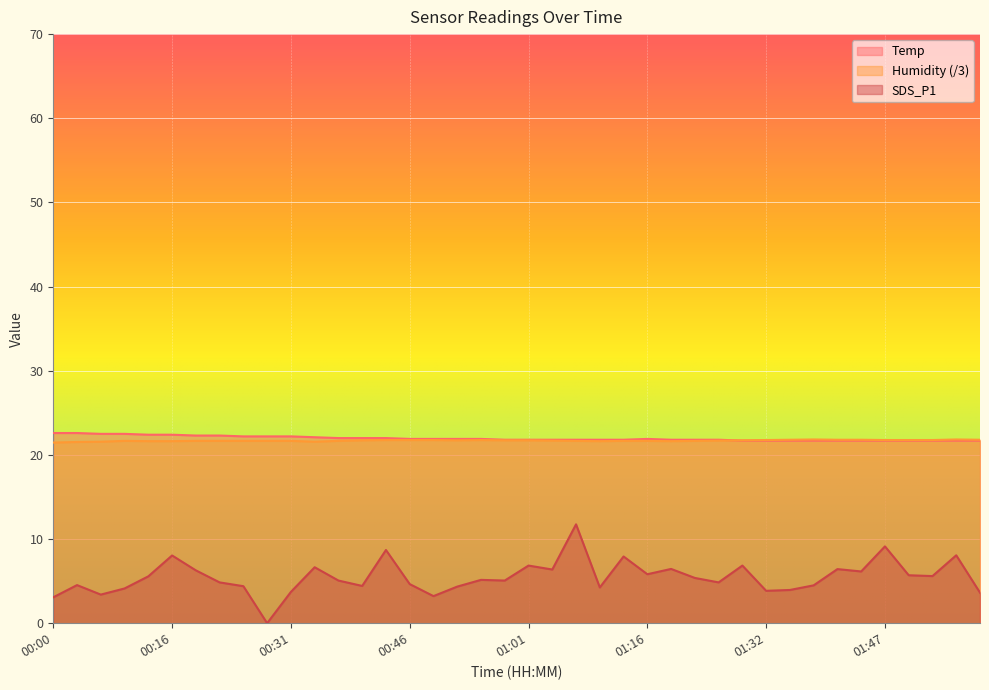

Does the chart display data point markers on the line(s)?

No